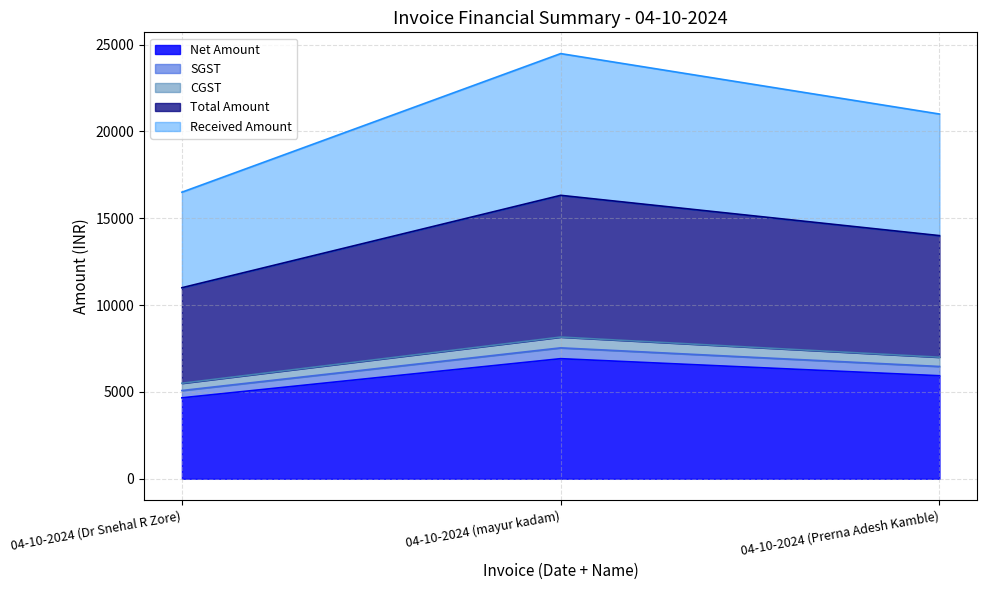

What value does the Net Amount series have at 04-10-2024 (Prerna Adesh Kamble)?

5932.2